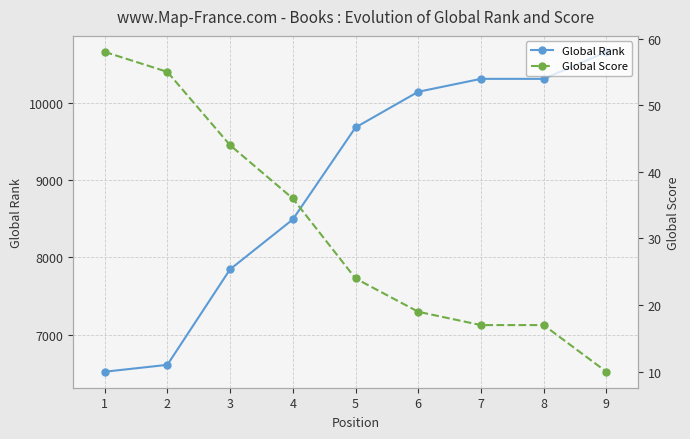

What is the minimum value shown in the chart?

10